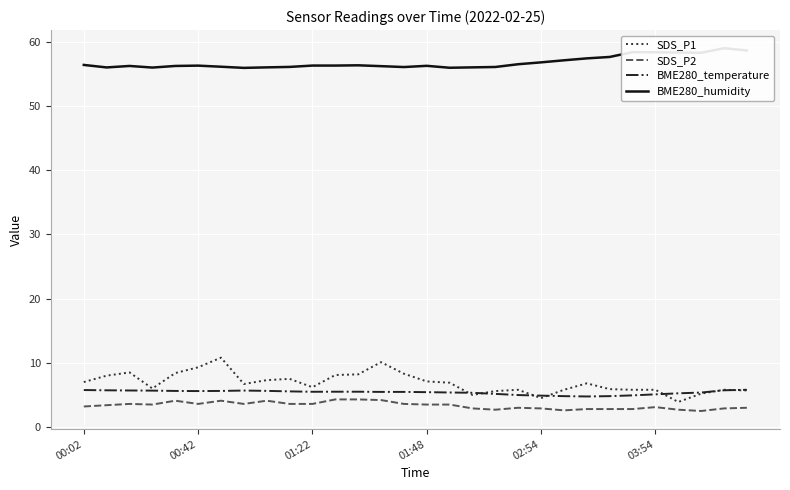

What is the value of the SDS_P1 point at the 26th from the left?

5.8